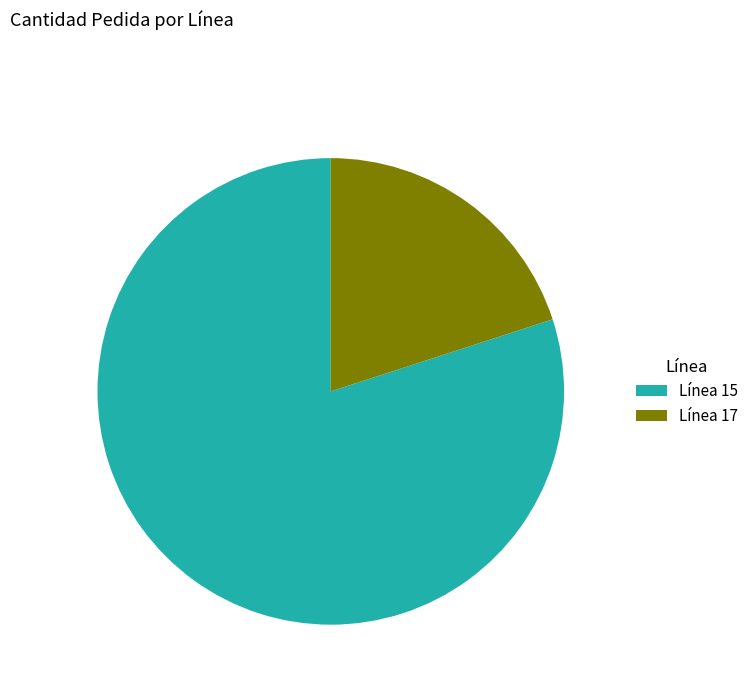

Which slice is the smallest?

Línea 17